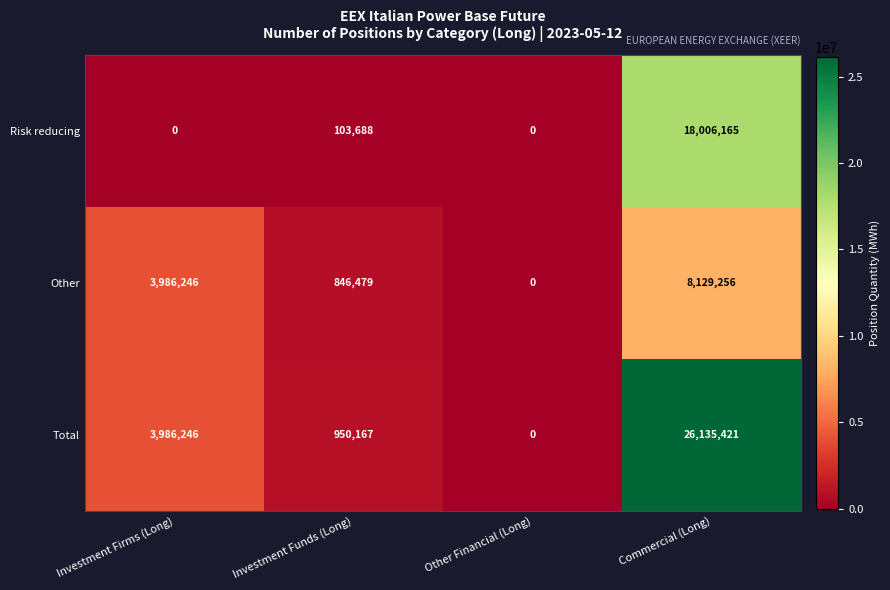

How many series are shown in this chart?

3